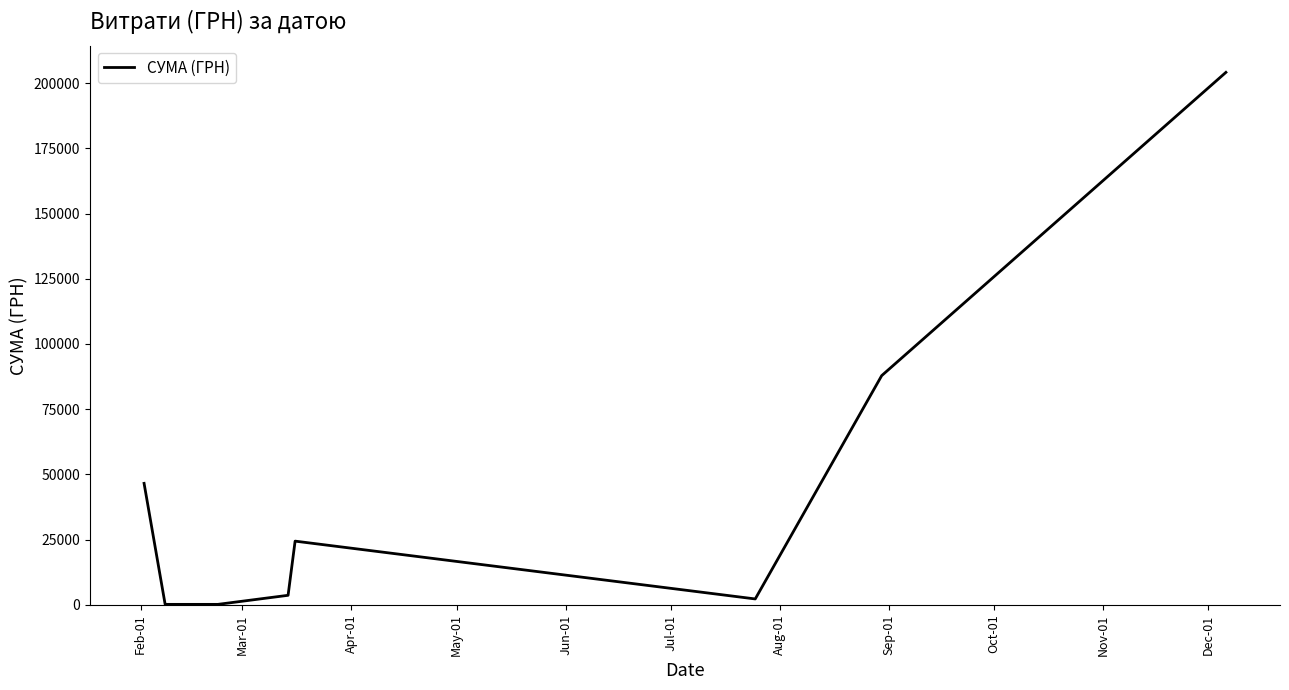

True or false: there are more than 2 points higher than both neighbors.

False